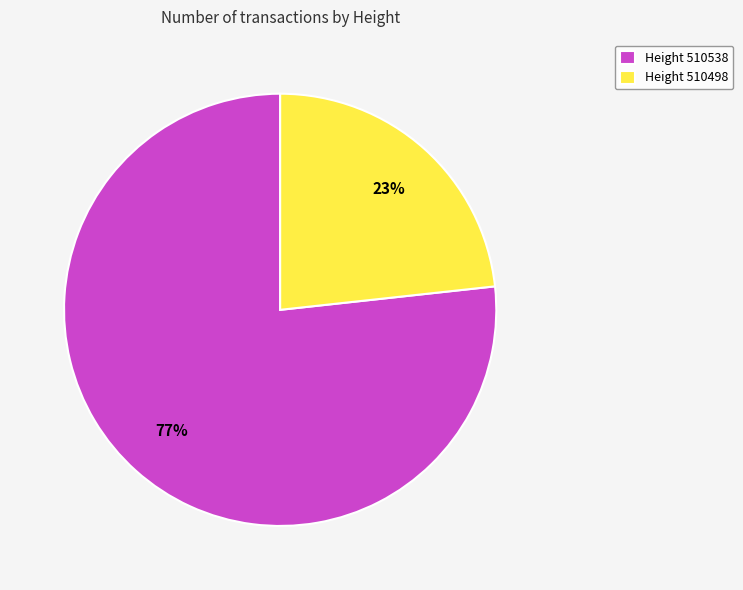

Is it true that Height 510498 is 23% of the pie?

True